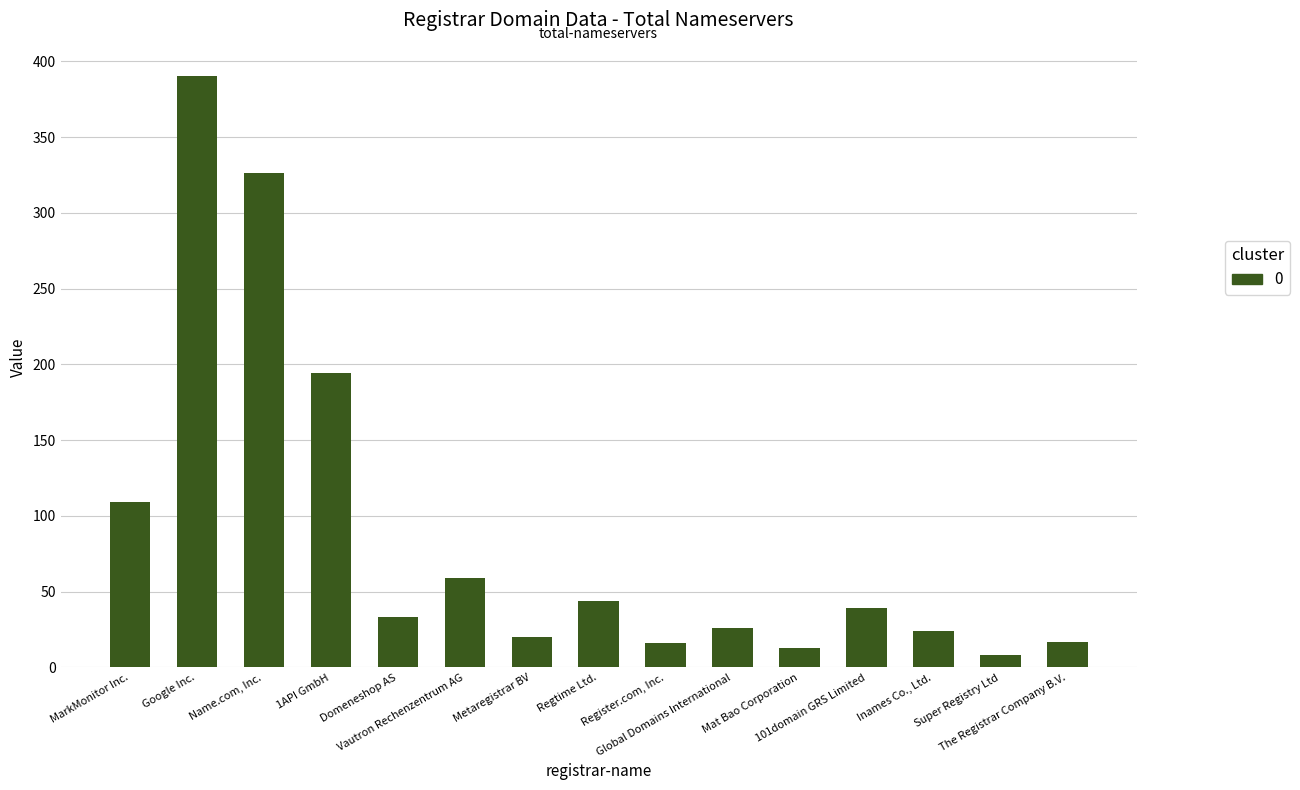

What is the value of the 10th bar from the left?

26